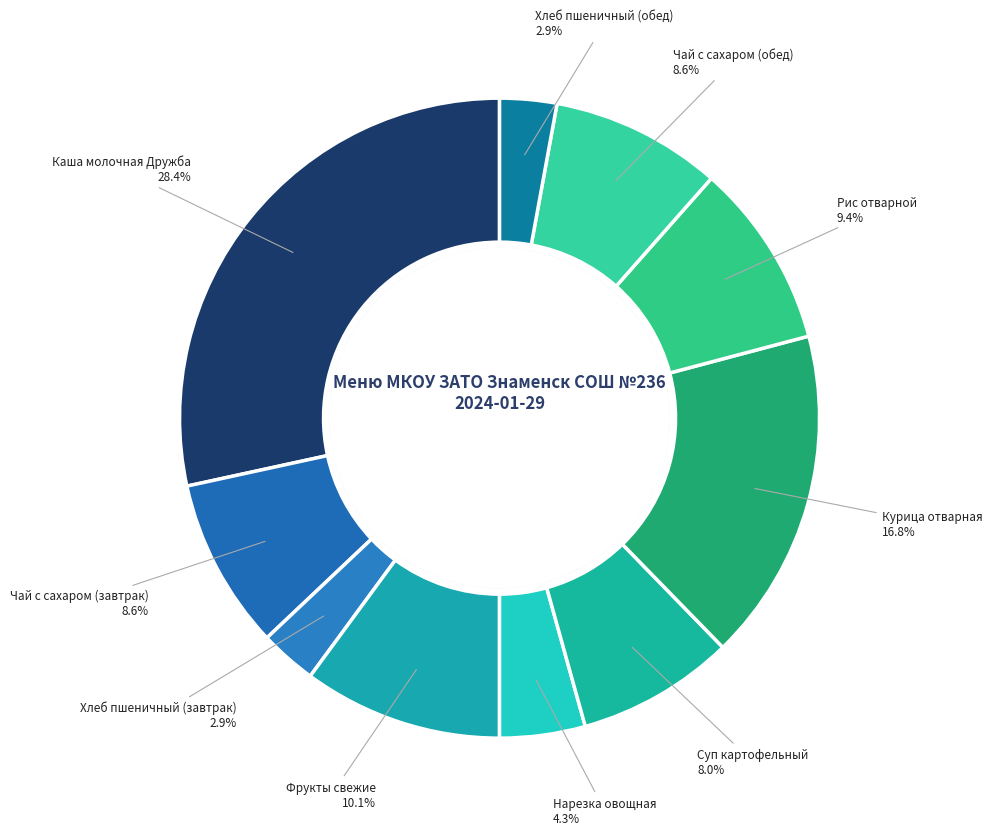

Count the number of slices in the pie.

10